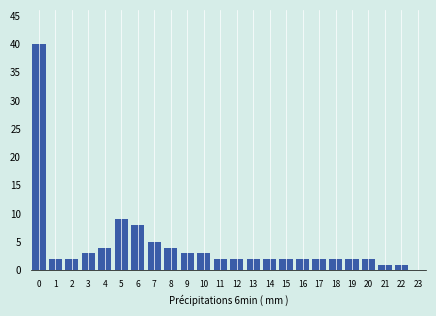

Reading right to left, what are all the values shown in this chart?

23=0	22=1	21=1	20=2	19=2	18=2	17=2	16=2	15=2	14=2	13=2	12=2	11=2	10=3	9=3	8=4	7=5	6=8	5=9	4=4	3=3	2=2	1=2	0=40